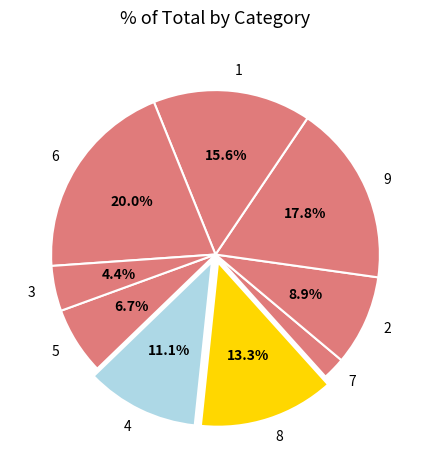

Is 8 the majority of the pie?

No